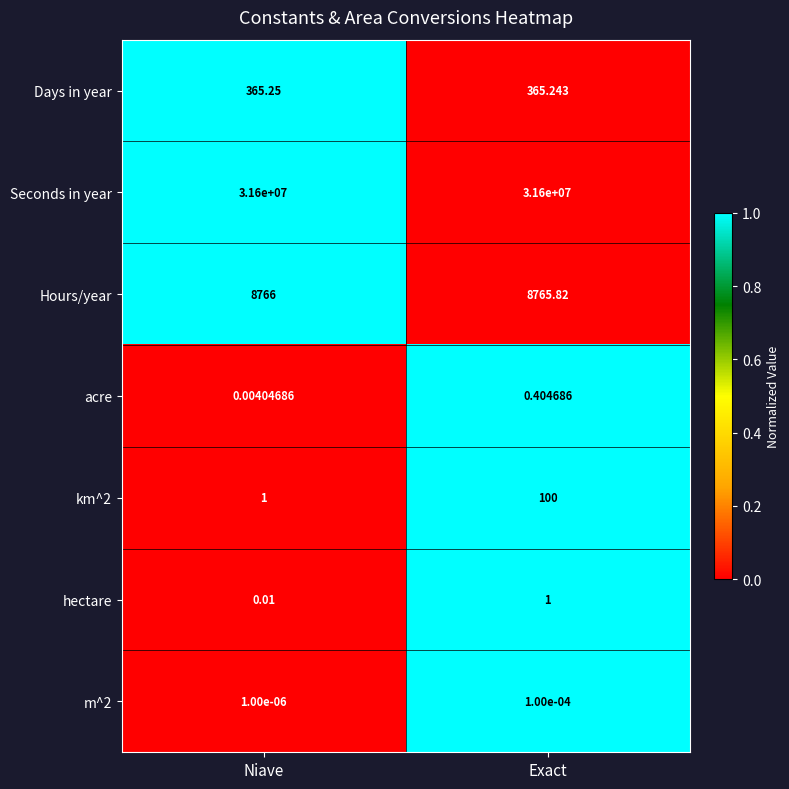

At which label is km^2 closest to 50?

Niave